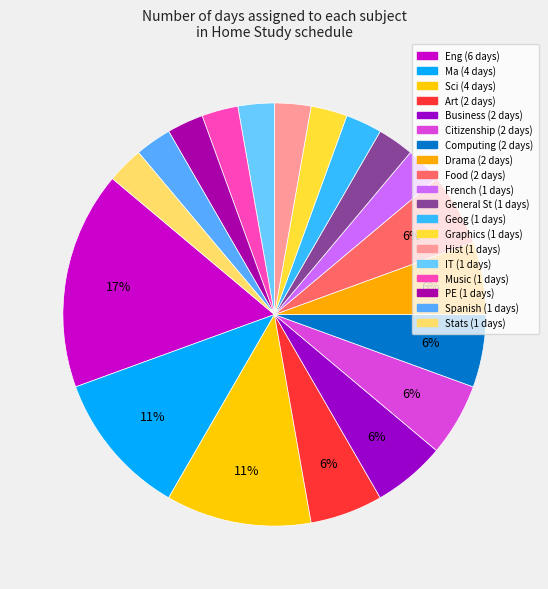

Count the number of slices in the pie.

19